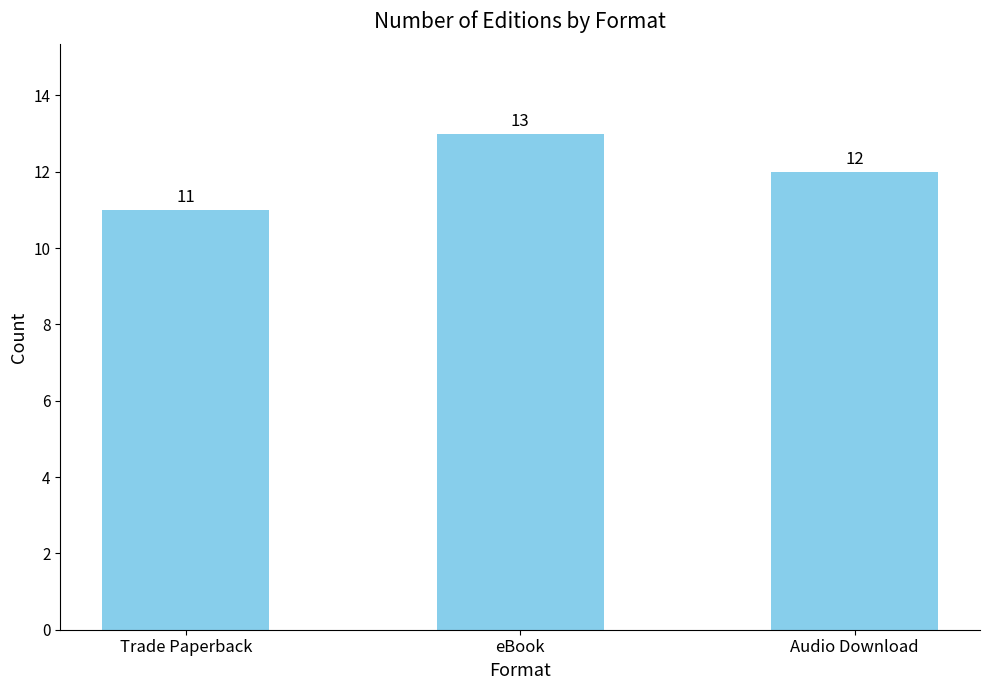

Rank the categories by value from highest to lowest.

eBook, Audio Download, Trade Paperback